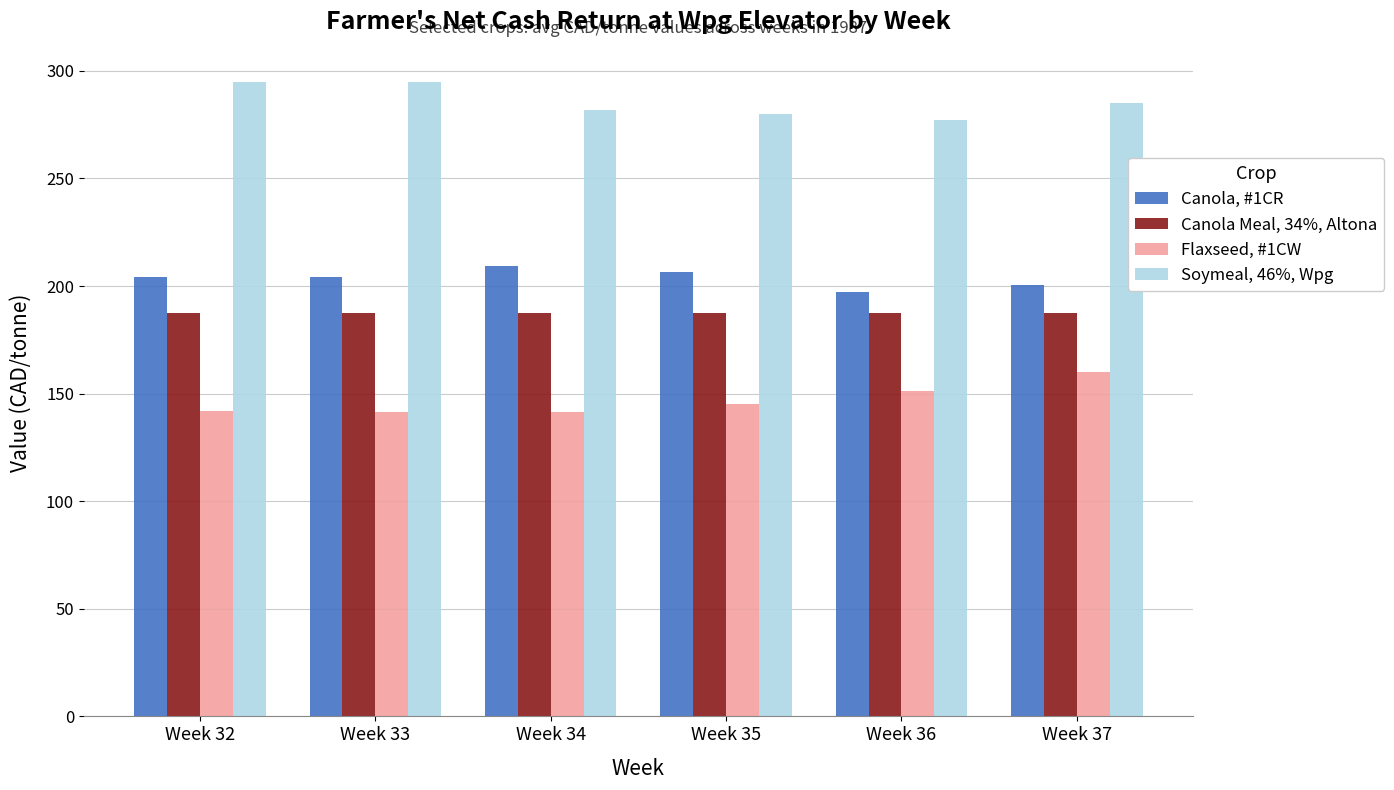

Which series has the largest total across all categories?

Soymeal, 46%, Wpg